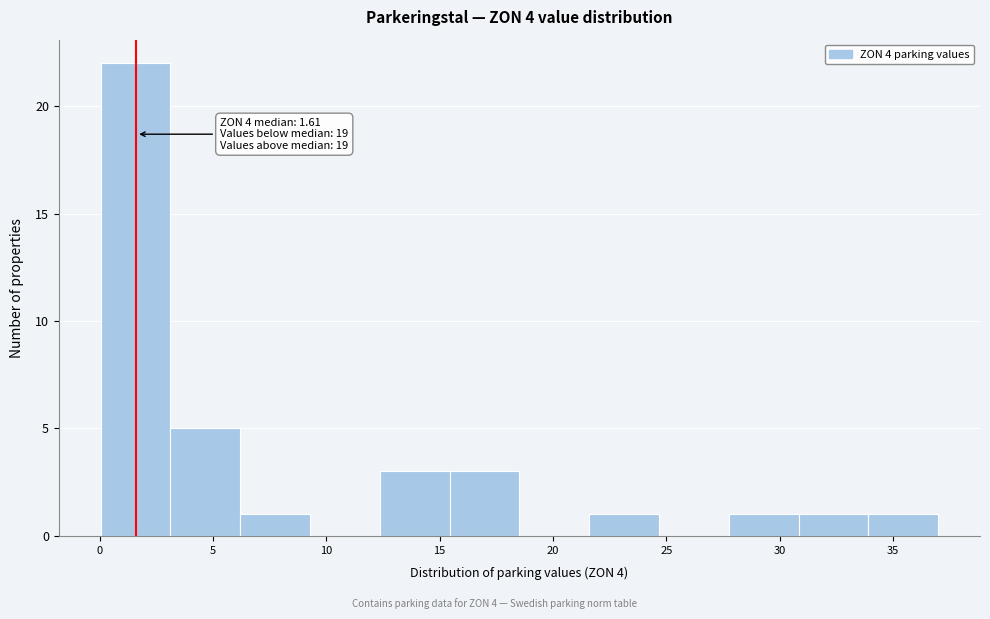

Over which range of the x-axis is the bar tallest?

0.0 to 3.0